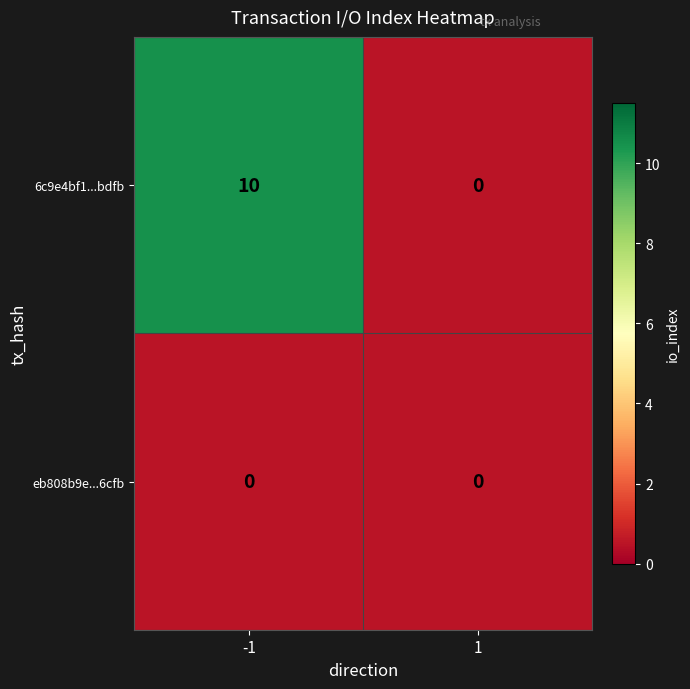

Which category has the highest value across all series?

-1